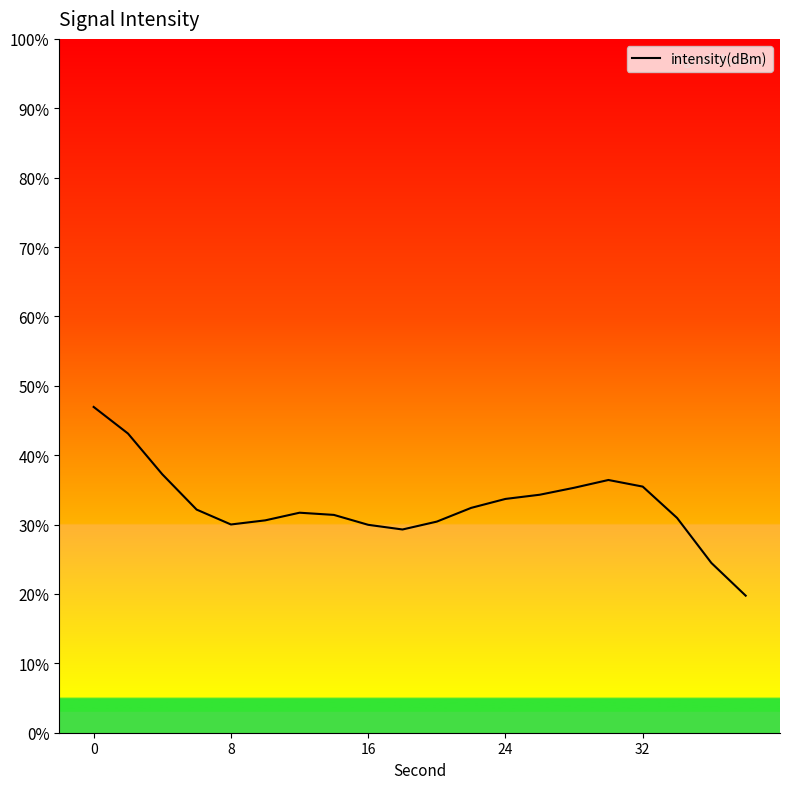

What is the difference between the maximum and minimum values?

27.2